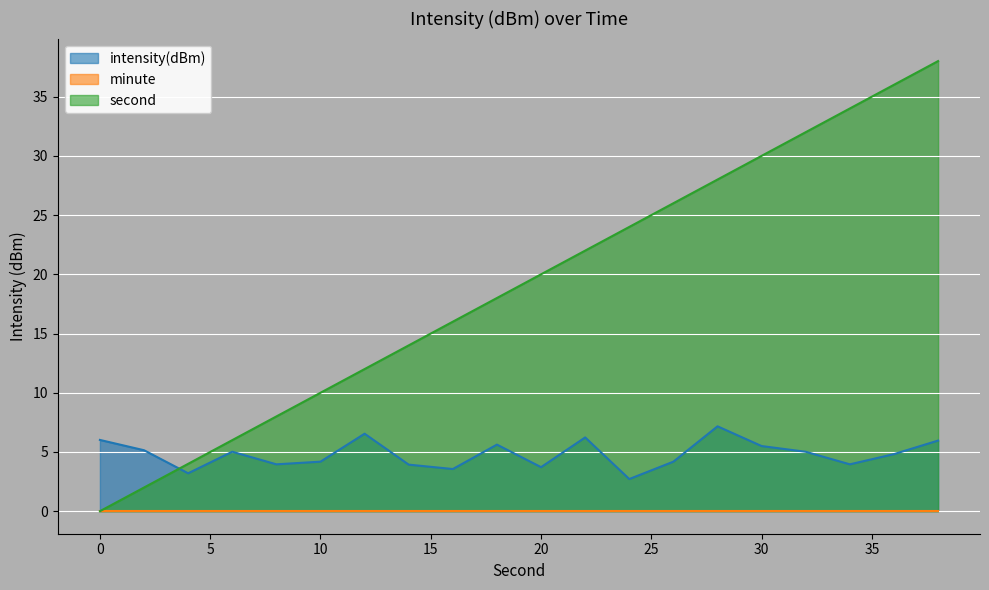

The value of intensity(dBm) at 0 is 8.3. True or false?

False